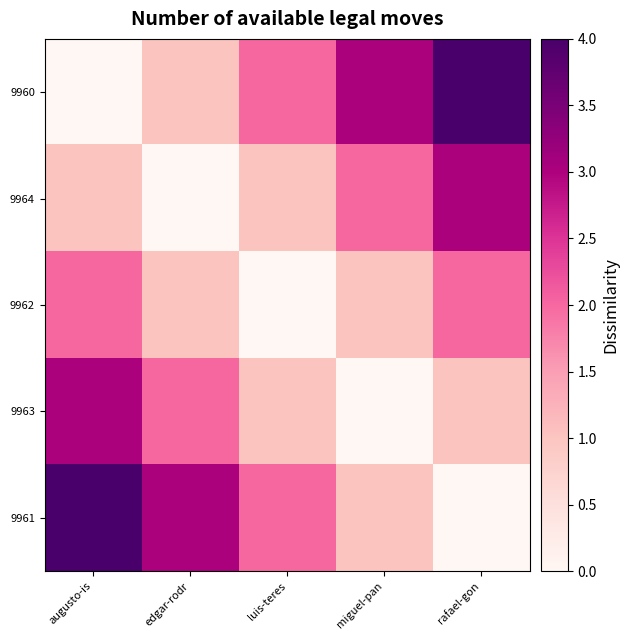

Which has a higher value, edgar-rodr or luis-teres?

luis-teres